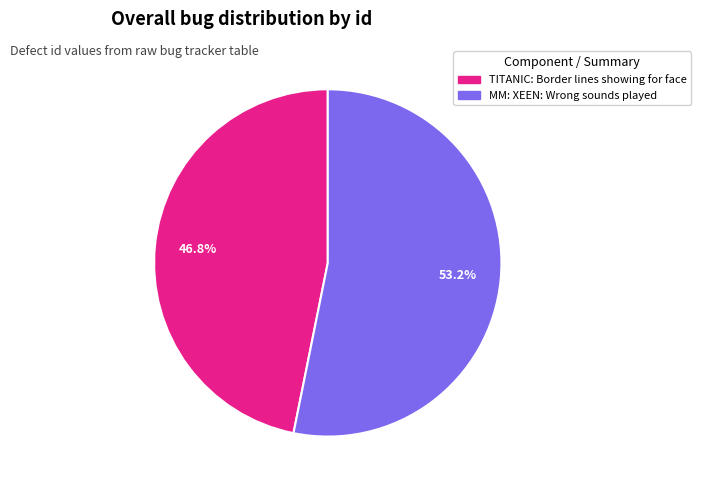

What percentage is the TITANIC: Border lines showing for face slice, to the nearest percent?

47%